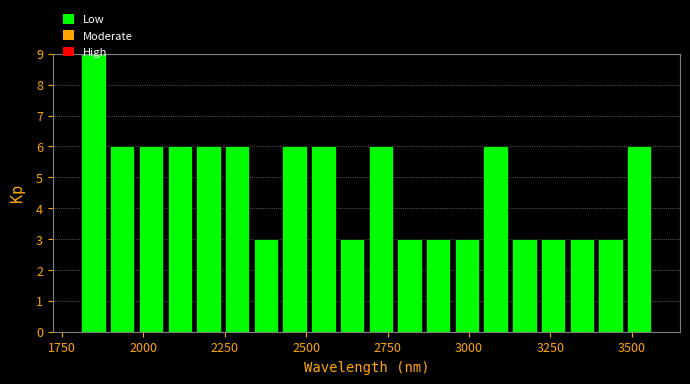

Around what value on the x-axis is the tallest bar? Give the approximate position of its centre, as read against the axis.

1850